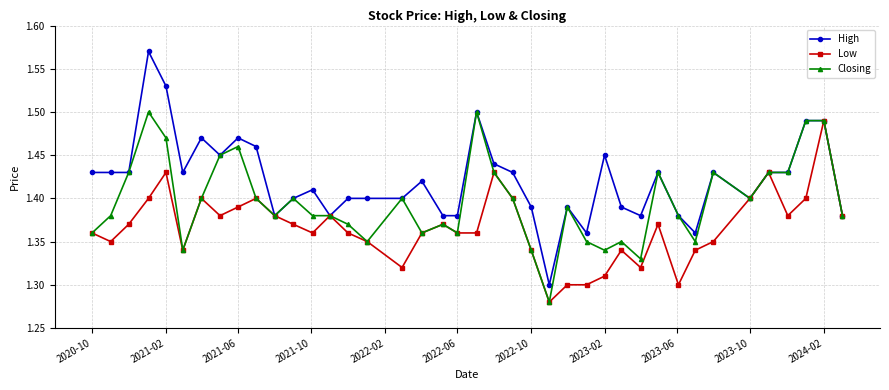

How many lines are shown in the chart?

3